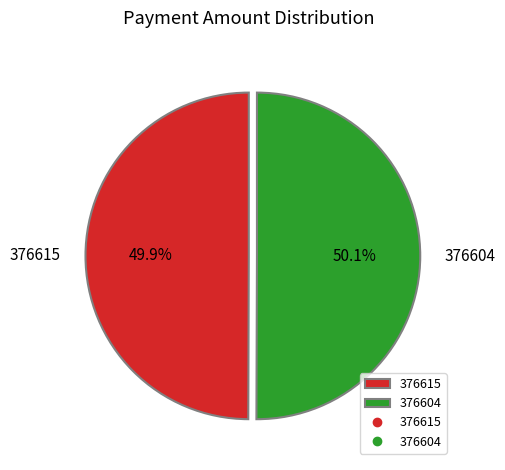

Is there any slice that represents more than half of the pie?

Yes